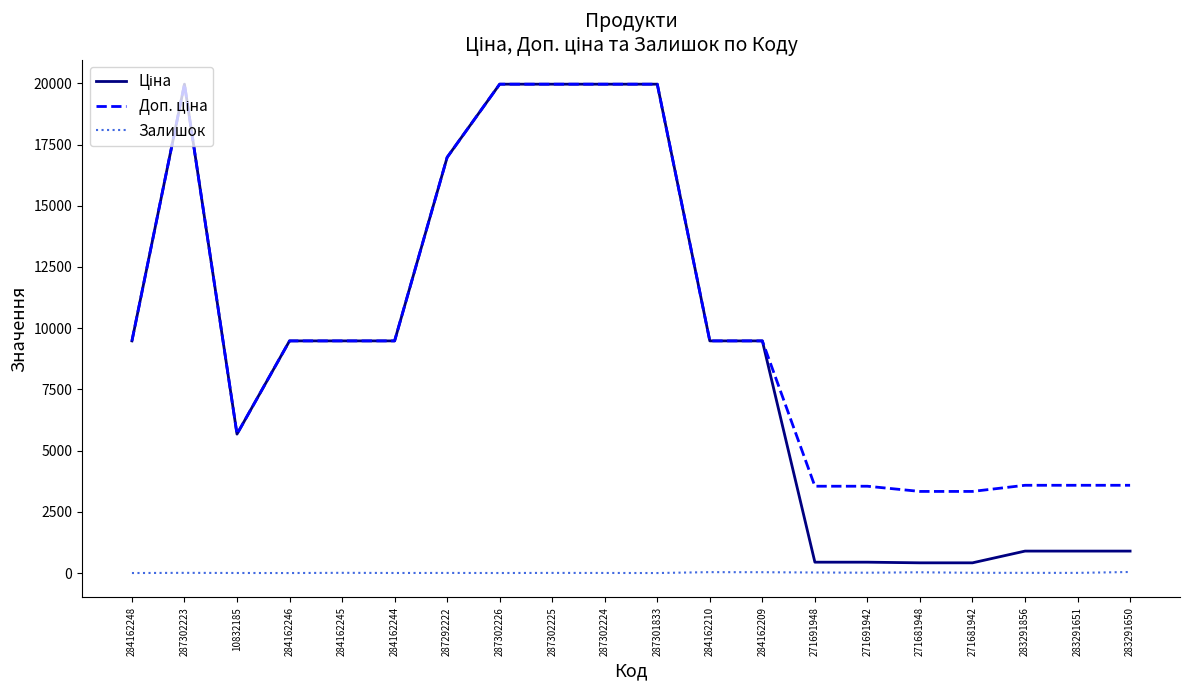

Does the chart have visible grid lines?

No